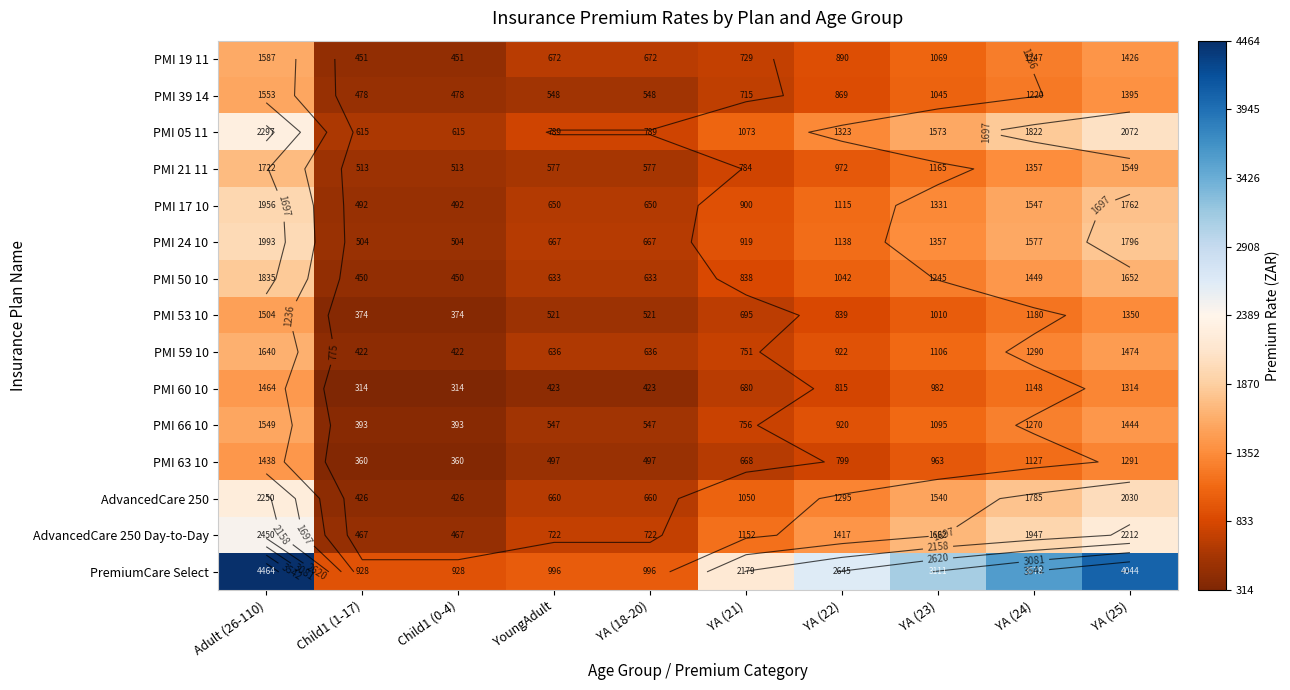

What is the difference between the maximum and minimum values in the PremiumCare Select series?

3535.5